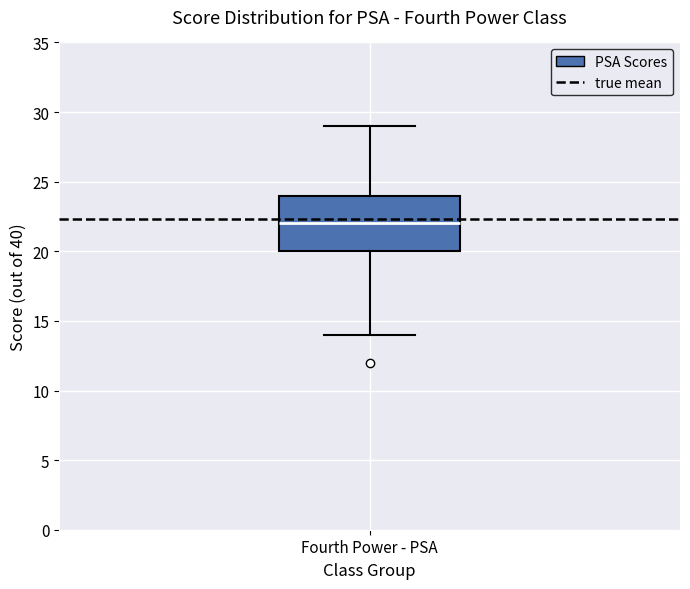

Where does the upper whisker of the box for Fourth Power - PSA end on the y-axis? The values are not printed on the chart, so give them approximately, as read against the axis.

29